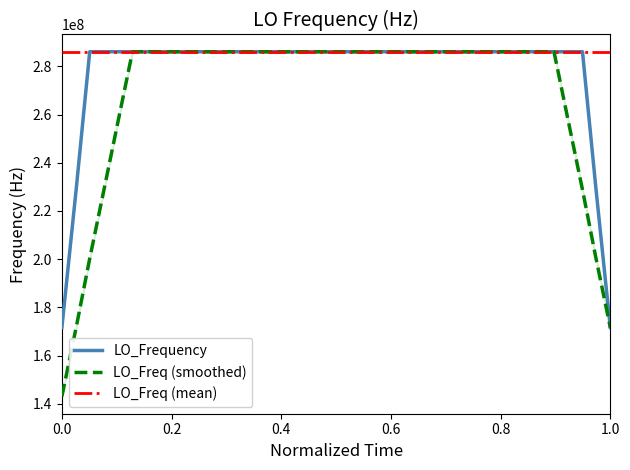

Reading left to right, transcribe all the data shown in this chart.

LO_Frequency: 171647280.1	228863040.3	286078800.4	286078800.8	286078800.5	286078800.4	286078800.5	286078799.8	286078800.1	286078800.2	286078799.7	286078799.7	286078800.1	286078799.8	286078799.8	286078799.9	286078799.8	286078799.9	286078799.5	286078799.4	286078799.5	286078799.3	286078800.0	286078799.8	286078800.3	286078800.4	286078799.7	286078799.2	286078799.7	286078799.7	286078800.0	286078800.4	286078800.6	286078800.1	286078800.1	286078799.8	286078800.0	286078799.5	228863039.9	171647279.7
LO_Freq (smoothed): 143039400.2	171647280.3	200255160.2	228863040.3	257470920.4	286078800.1	286078800.5	286078800.3	286078800.1	286078800.1	286078800.0	286078800.0	286078800.0	286078799.8	286078799.7	286078800.0	286078799.7	286078799.6	286078799.7	286078799.5	286078800.0	286078799.7	286078799.8	286078799.9	286078799.5	286078799.6	286078799.8	286078800.0	286078800.2	286078800.1	286078799.9	286078799.9	286078799.9	286078799.9	286078800.2	286078800.1	257470920.0	228863039.9	200255159.8	171647279.9
LO_Freq (mean): 286078799.9	286078799.9	286078799.9	286078799.9	286078799.9	286078799.9	286078799.9	286078799.9	286078799.9	286078799.9	286078799.9	286078799.9	286078799.9	286078799.9	286078799.9	286078799.9	286078799.9	286078799.9	286078799.9	286078799.9	286078799.9	286078799.9	286078799.9	286078799.9	286078799.9	286078799.9	286078799.9	286078799.9	286078799.9	286078799.9	286078799.9	286078799.9	286078799.9	286078799.9	286078799.9	286078799.9	286078799.9	286078799.9	286078799.9	286078799.9